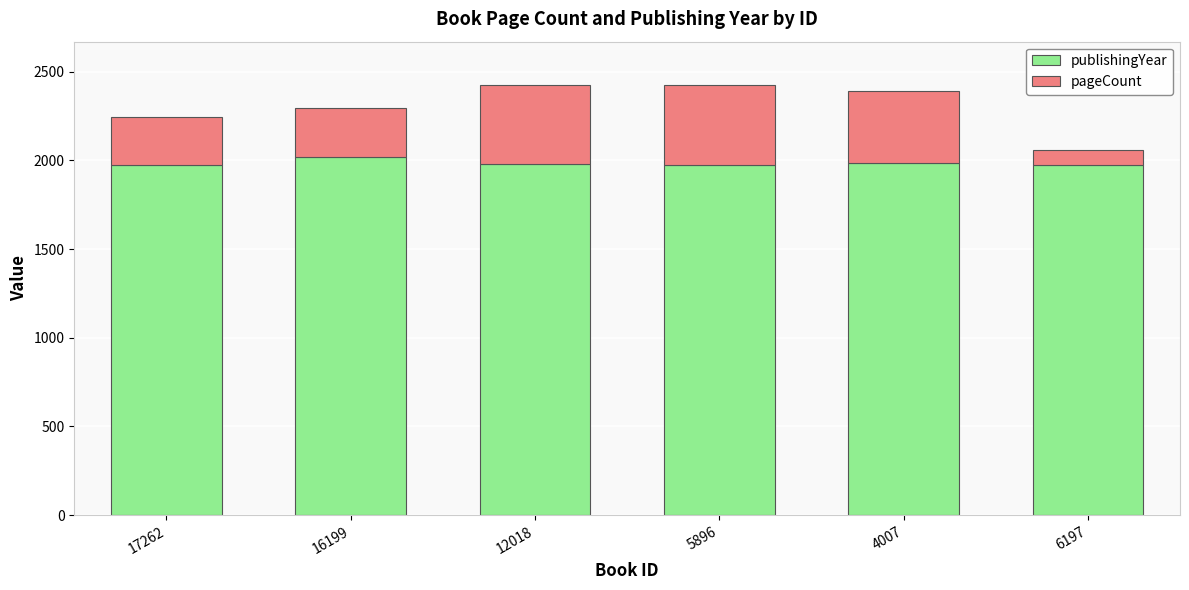

What is the total value across all series at 17262?

2243